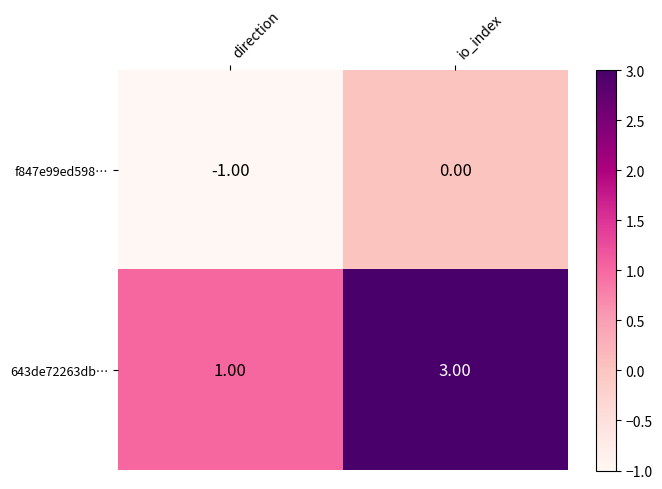

Which series has the widest spread of values?

643de72263db…